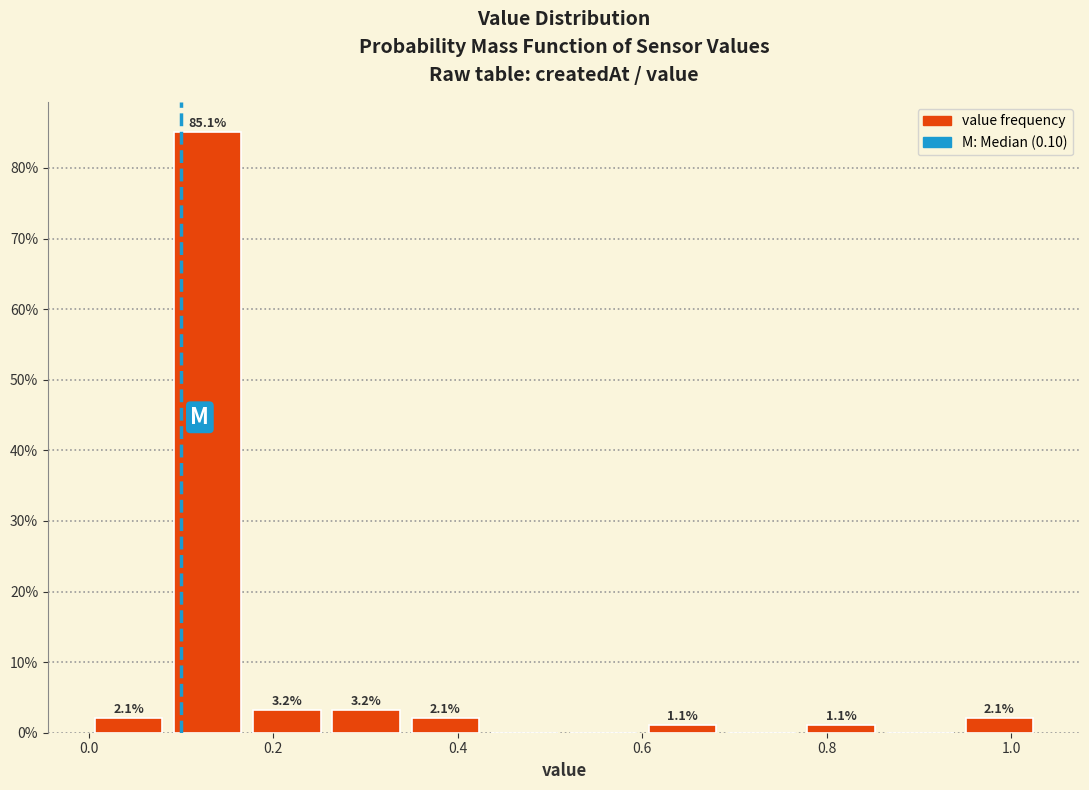

Over which range of the x-axis is the bar tallest?

0.08 to 0.18